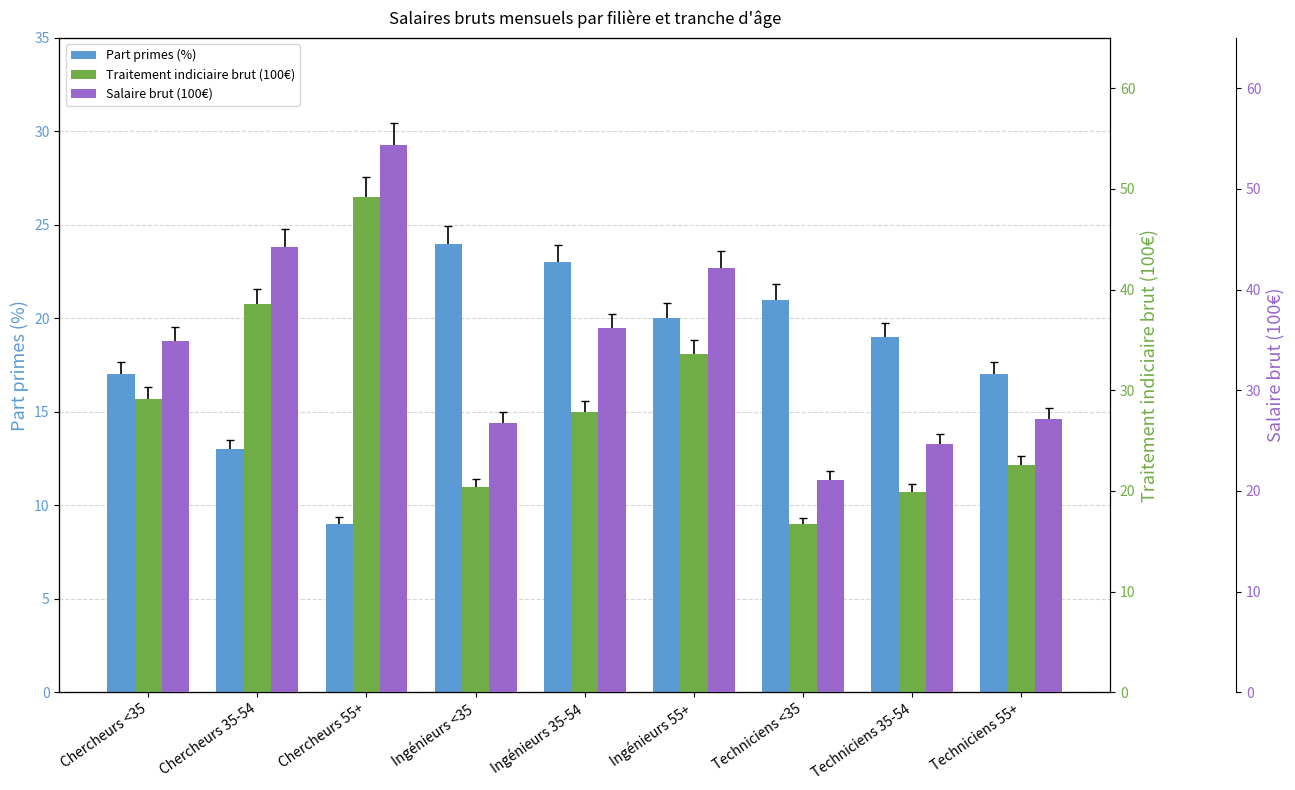

List the series in order of their overall mean, highest first.

Salaire brut (100€), Traitement indiciaire brut (100€), Part primes (%)